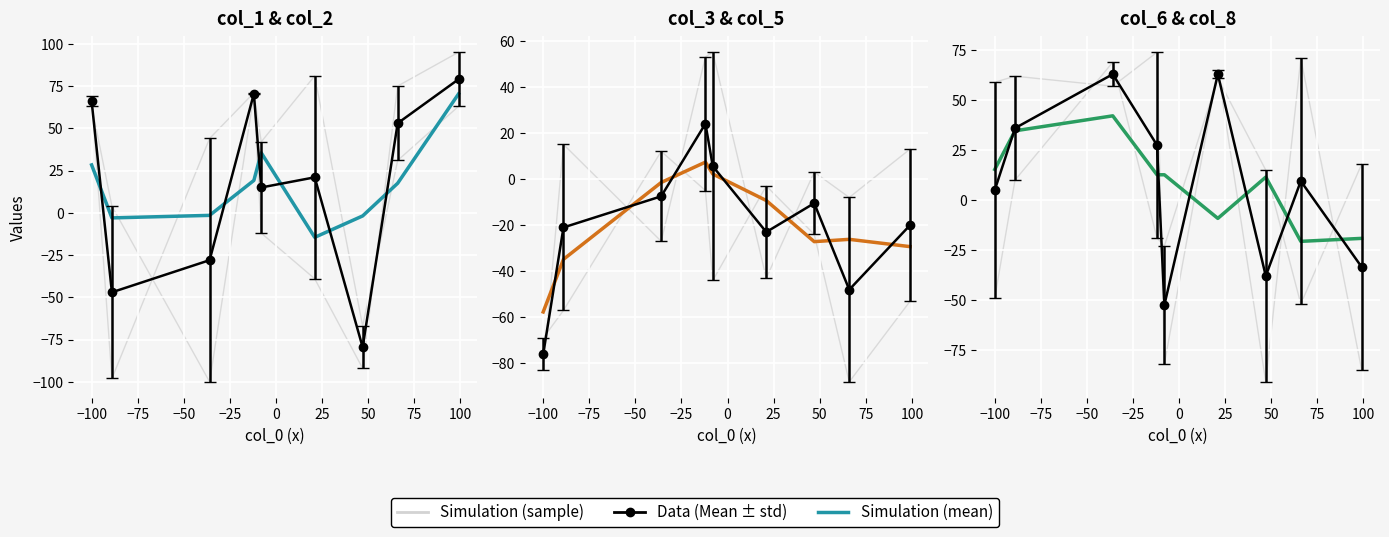

Which has a higher value, −50 or 25?

25